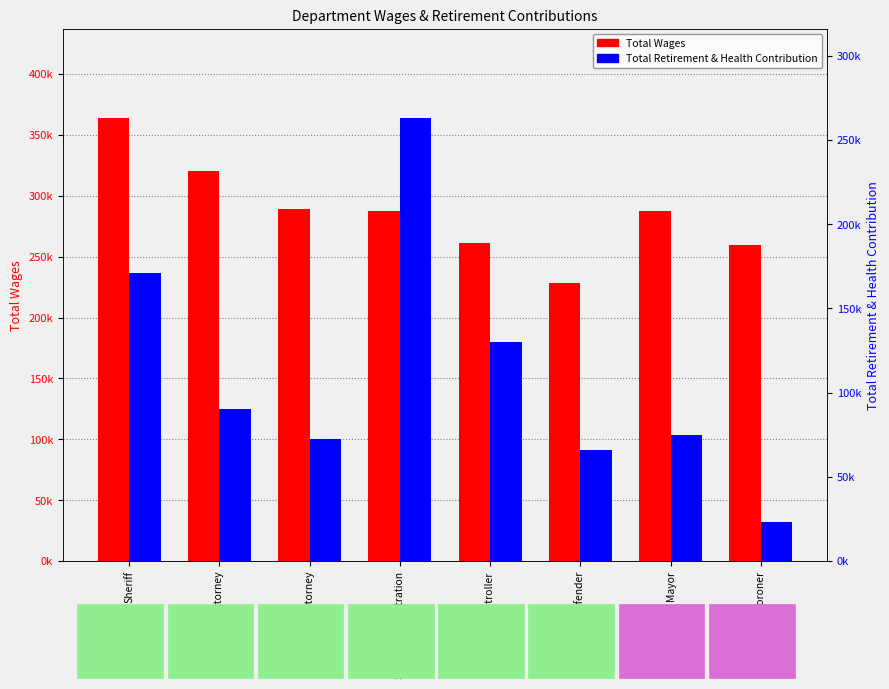

At which label is Total Wages closest to 296115?

City Attorney